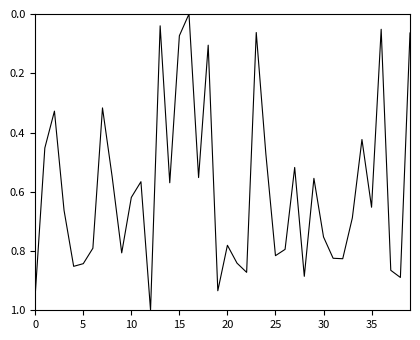

What is the difference between the maximum and minimum values?

1.0